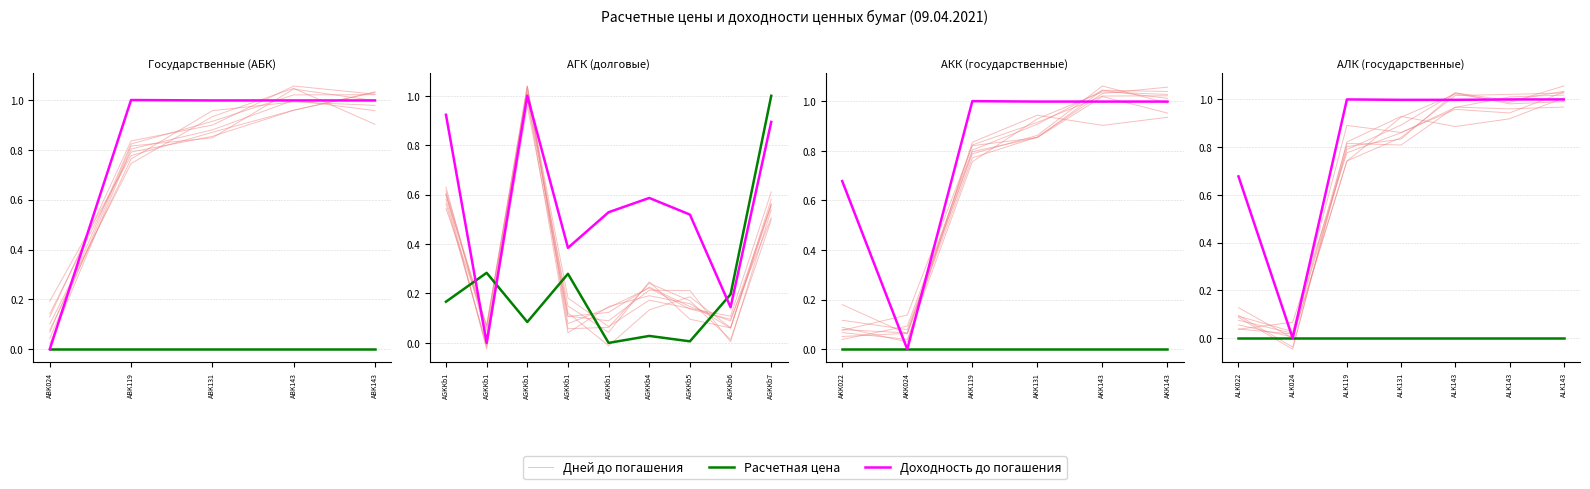

At which category does the chart reach its minimum across all series?

ALK024